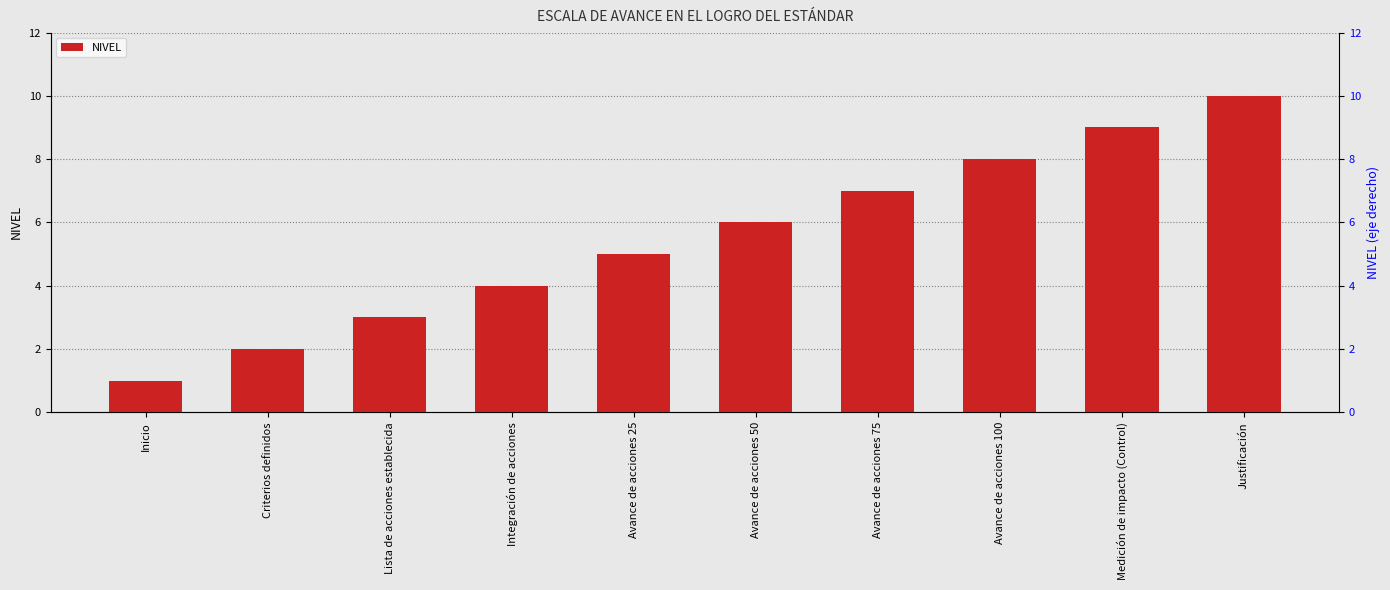

Are the bars grouped side by side (vs. stacked)?

No